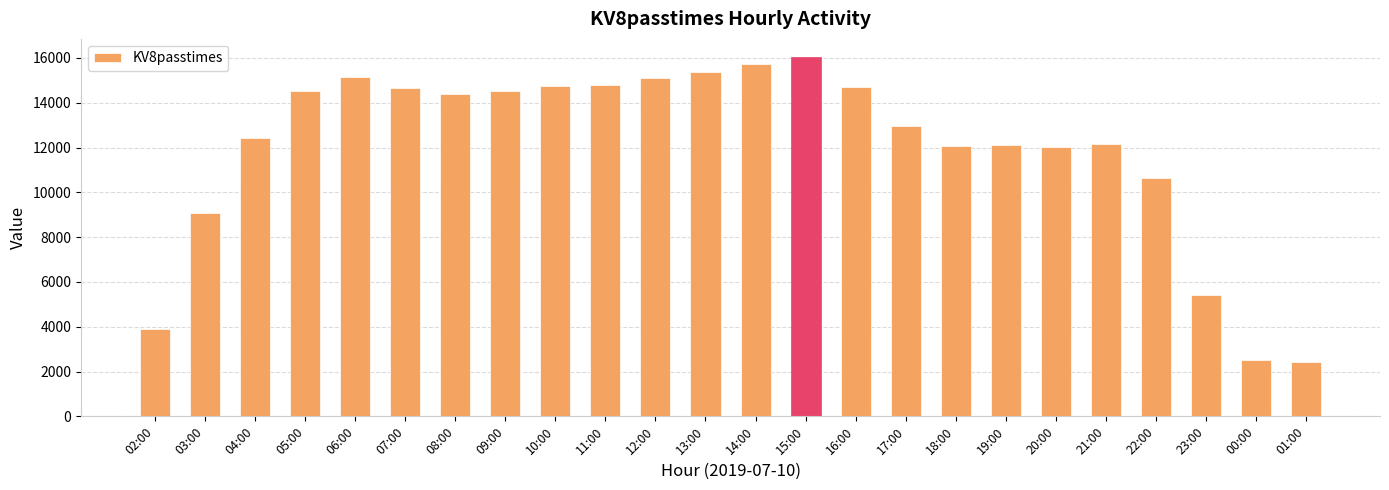

What is the maximum value shown in the chart?

16050